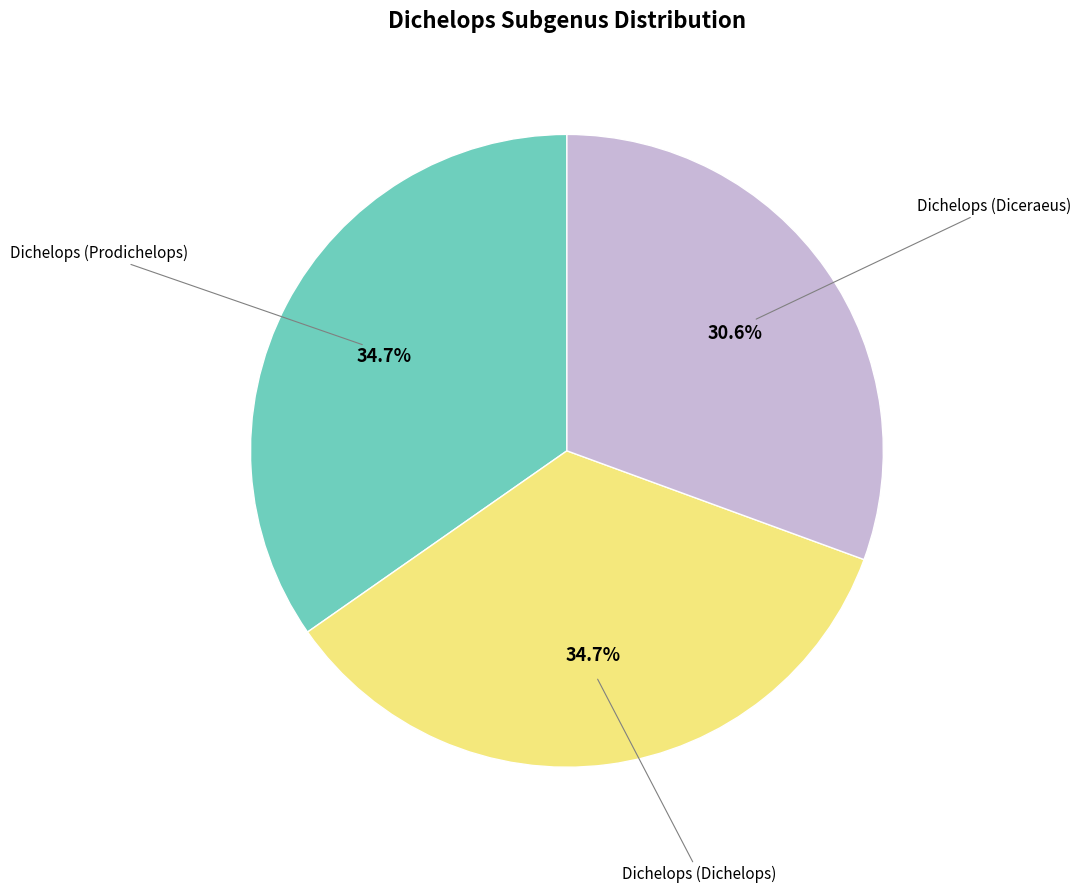

Is there a majority slice in this chart?

No